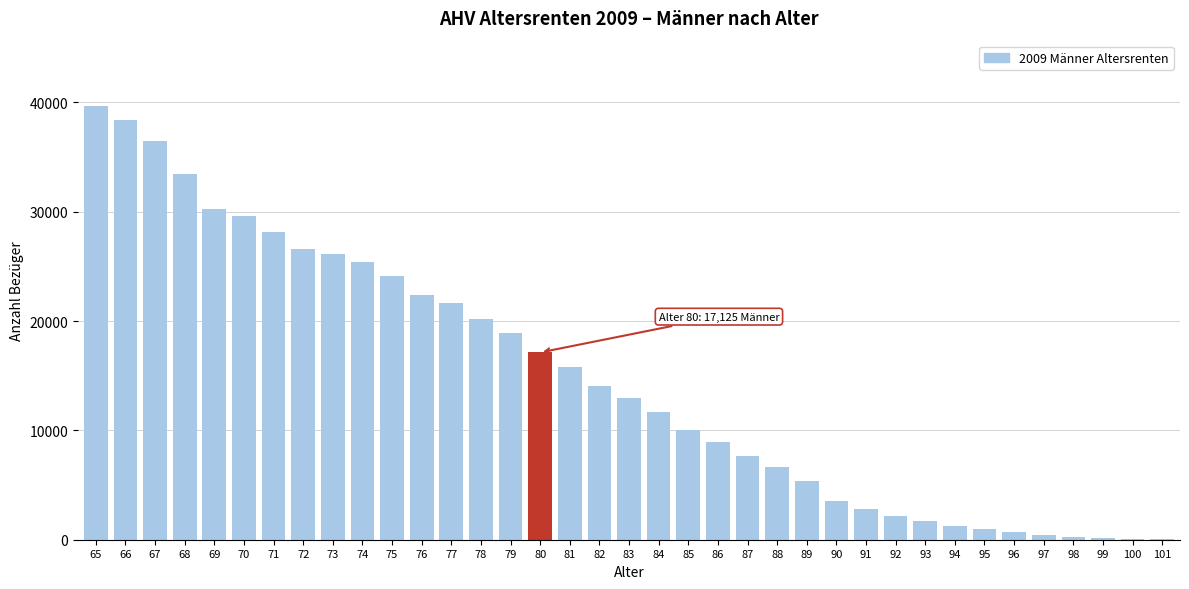

What is the maximum value shown in the chart?

39683